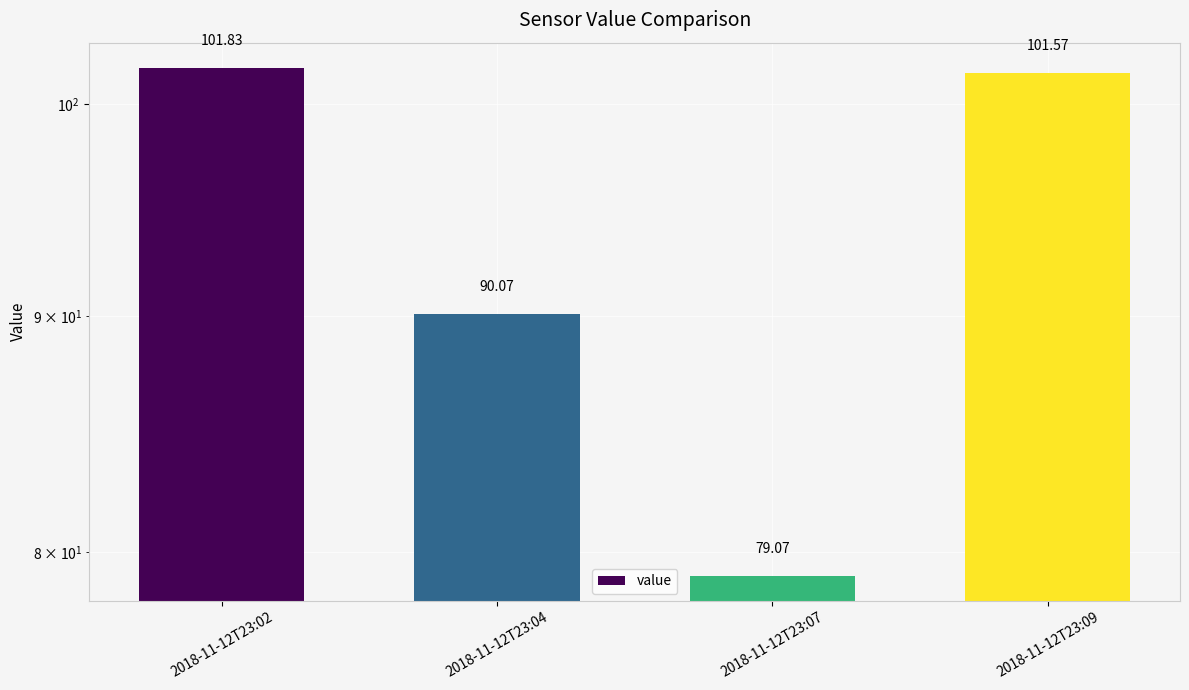

Does the chart contain any negative values?

No